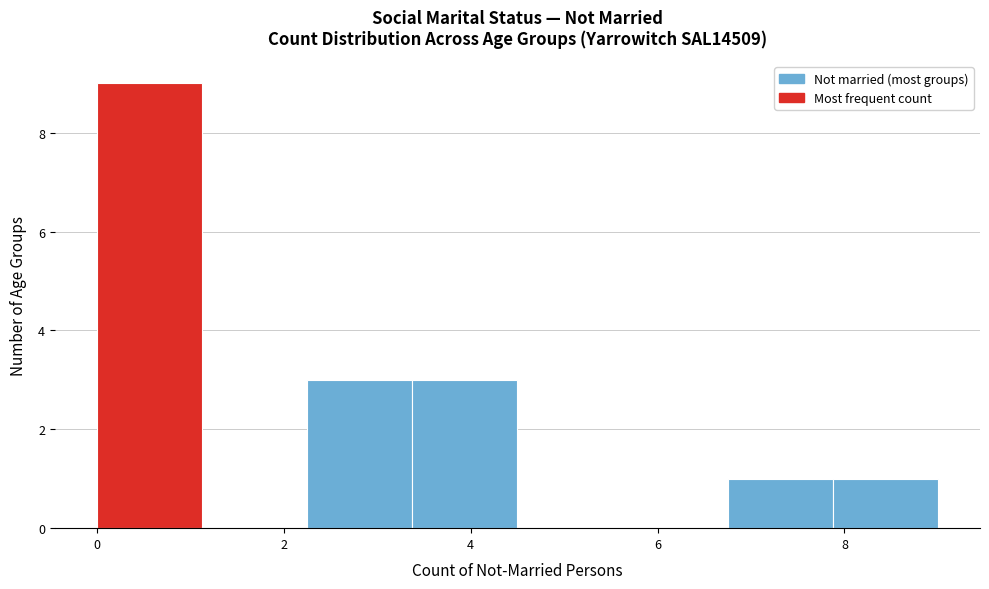

What is the height of the bar covering 0.0 to 1.2 on the x-axis? Neither the bar edges nor the heights are printed on the chart, so give them approximately, as read against the axes.

9